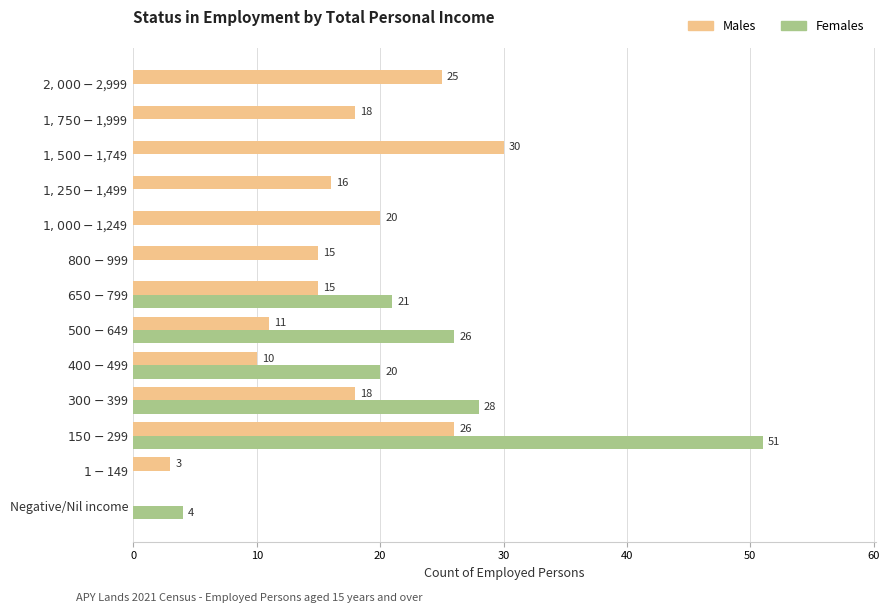

Which series has the largest total across all categories?

Males